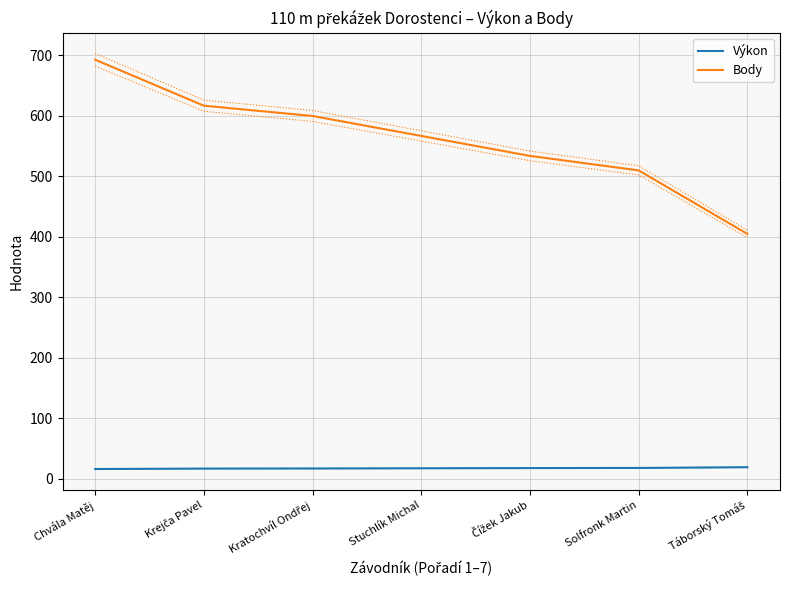

The Výkon series shows 10.7 at Stuchlík Michal. True or false?

False